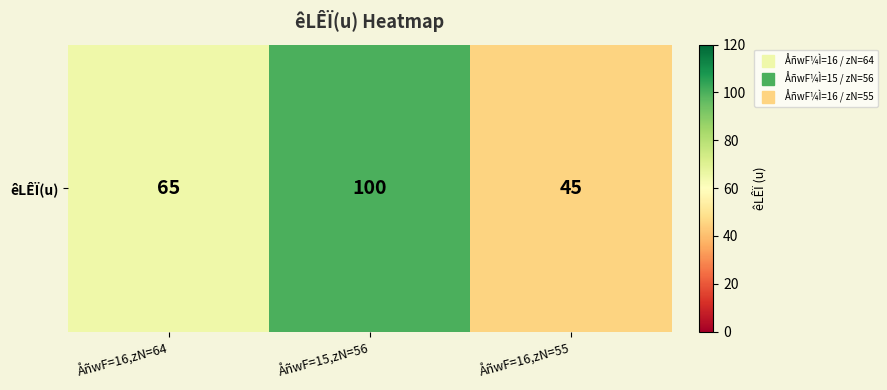

List the labels in order of value, largest first.

ÅñwF=15,zN=56, ÅñwF=16,zN=64, ÅñwF=16,zN=55